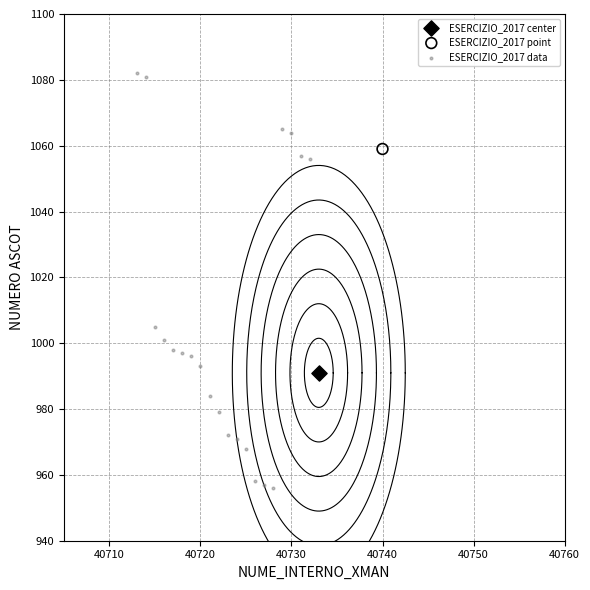

What are all the series names shown in the legend?

ESERCIZIO_2017 center, ESERCIZIO_2017 point, ESERCIZIO_2017 data